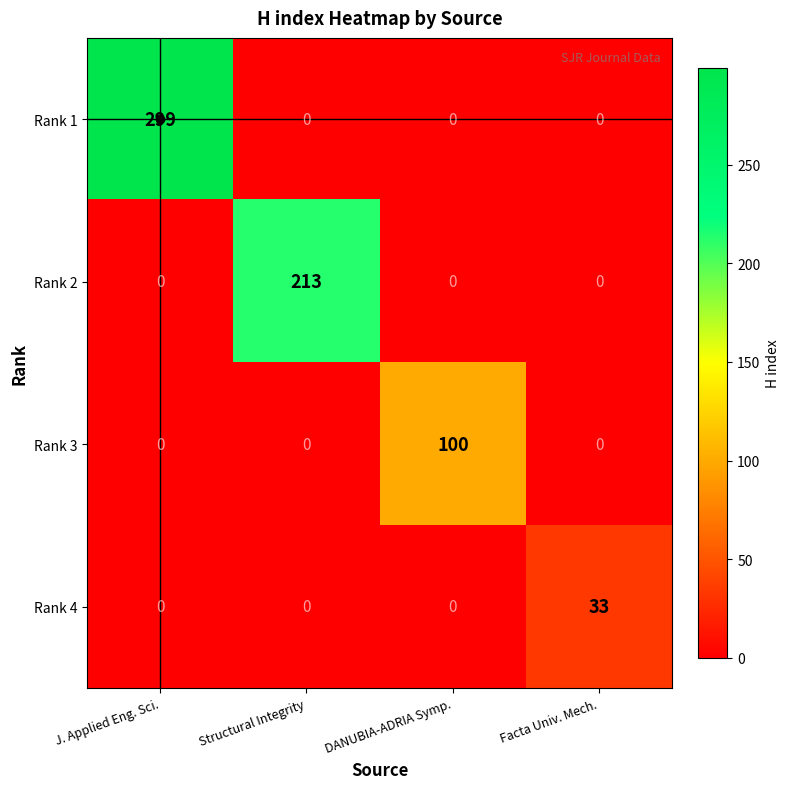

What is the difference between the highest and lowest values at Structural Integrity?

213